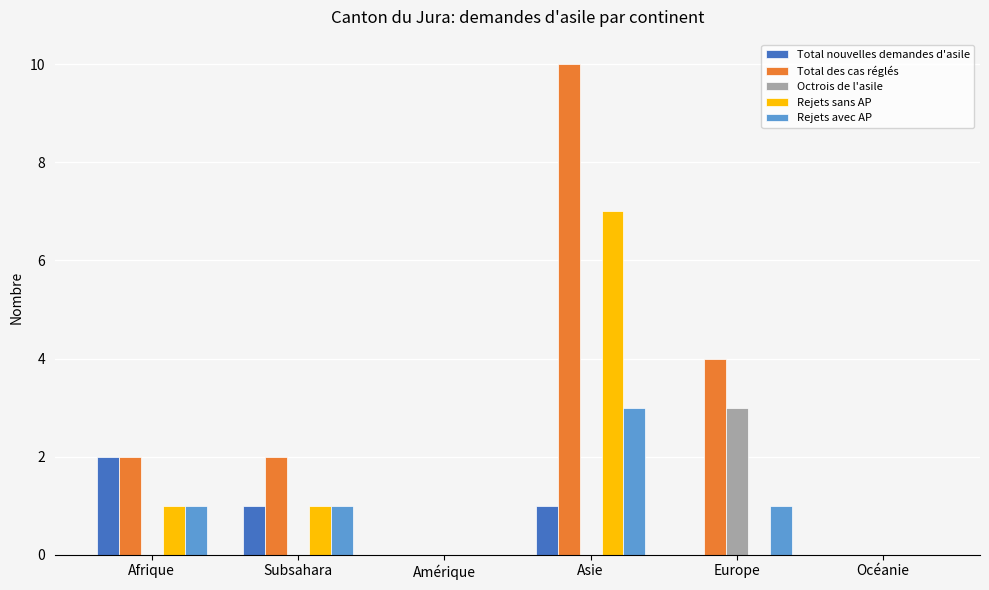

What are all the series names shown in the legend?

Total nouvelles demandes d'asile, Total des cas réglés, Octrois de l'asile, Rejets sans AP, Rejets avec AP